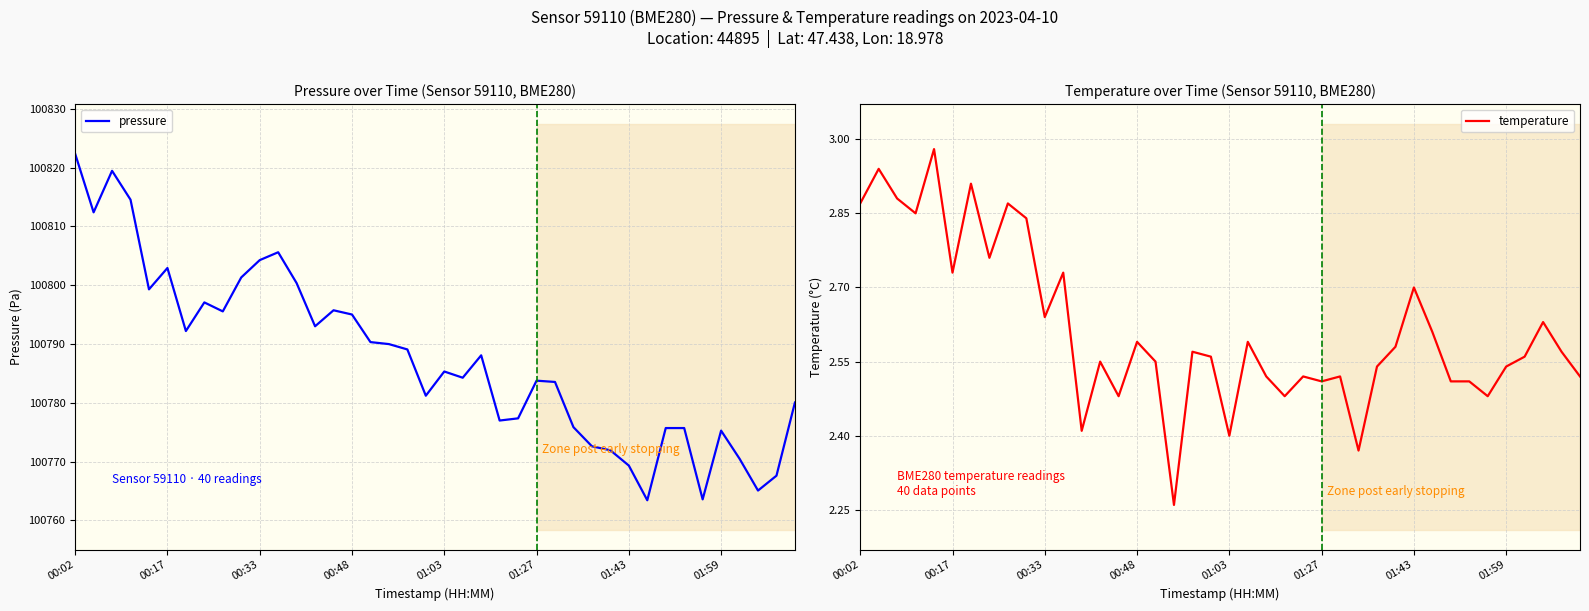

At which label does pressure reach its peak?

00:02